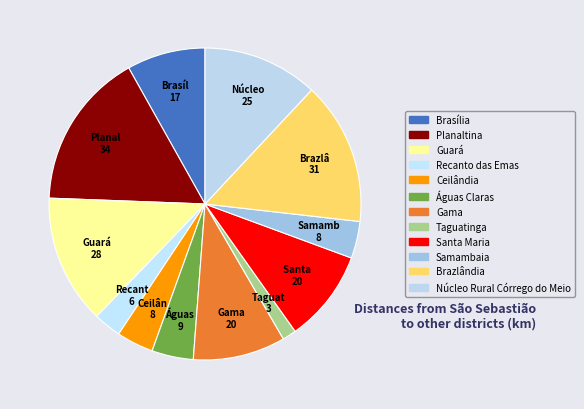

Rank the categories by value from highest to lowest.

Planaltina, Brazlândia, Guará, Núcleo Rural Córrego do Meio, Gama, Santa Maria, Brasília, Águas Claras, Ceilândia, Samambaia, Recanto das Emas, Taguatinga